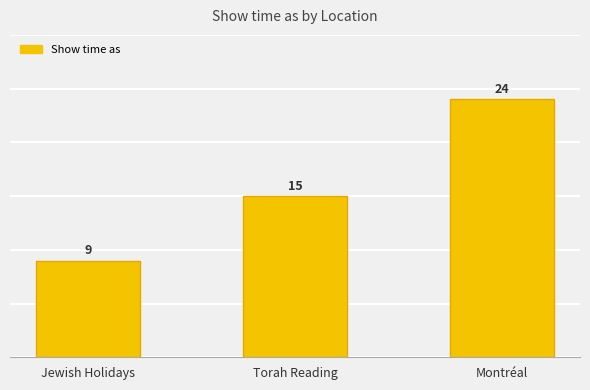

List the labels in order of value, largest first.

Montréal, Torah Reading, Jewish Holidays